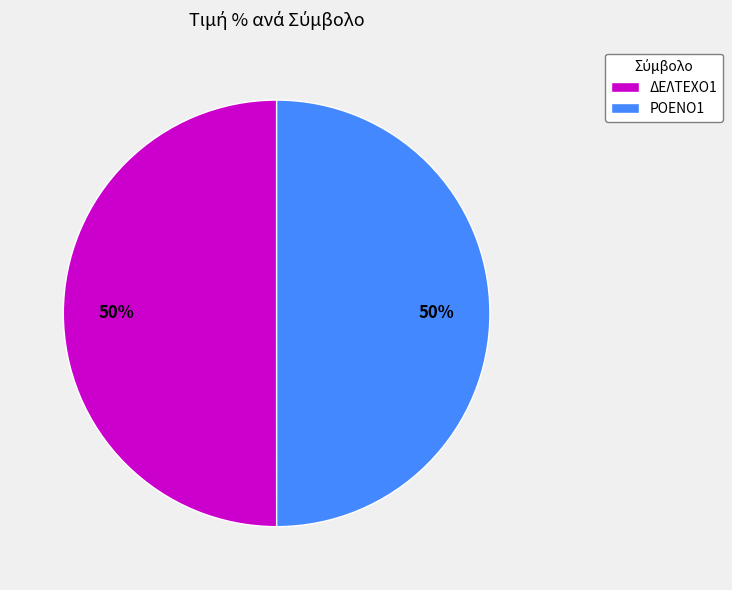

What percentage is the ΡΟΕΝΟ1 slice, to the nearest percent?

50%